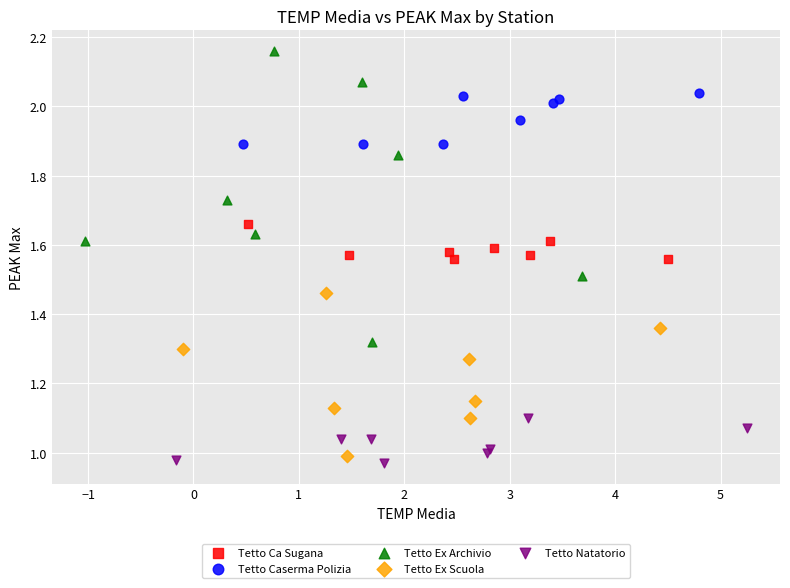

Which series contains the highest Y value?

Tetto Ex Archivio